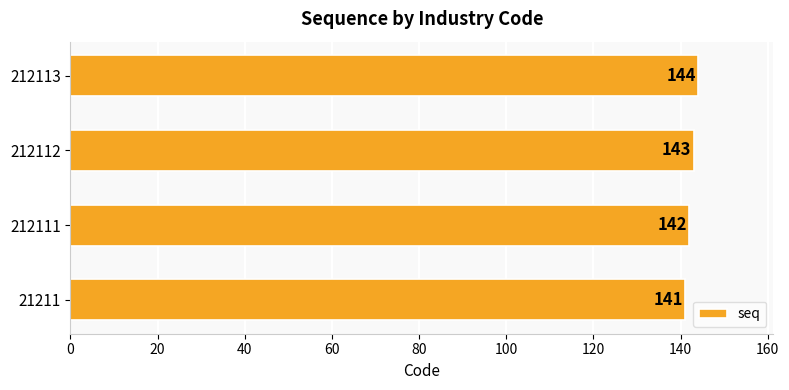

What is the greatest value displayed?

144